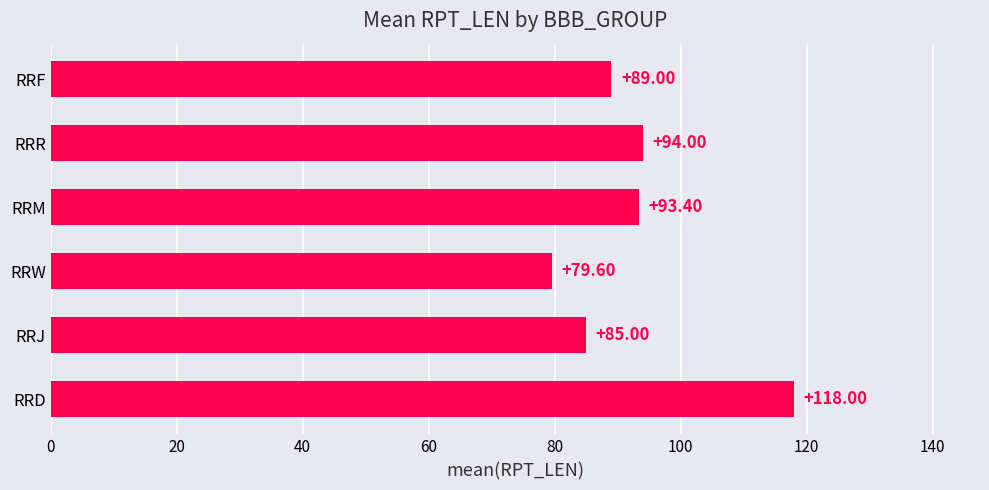

What is the difference between the maximum and minimum values?

38.4